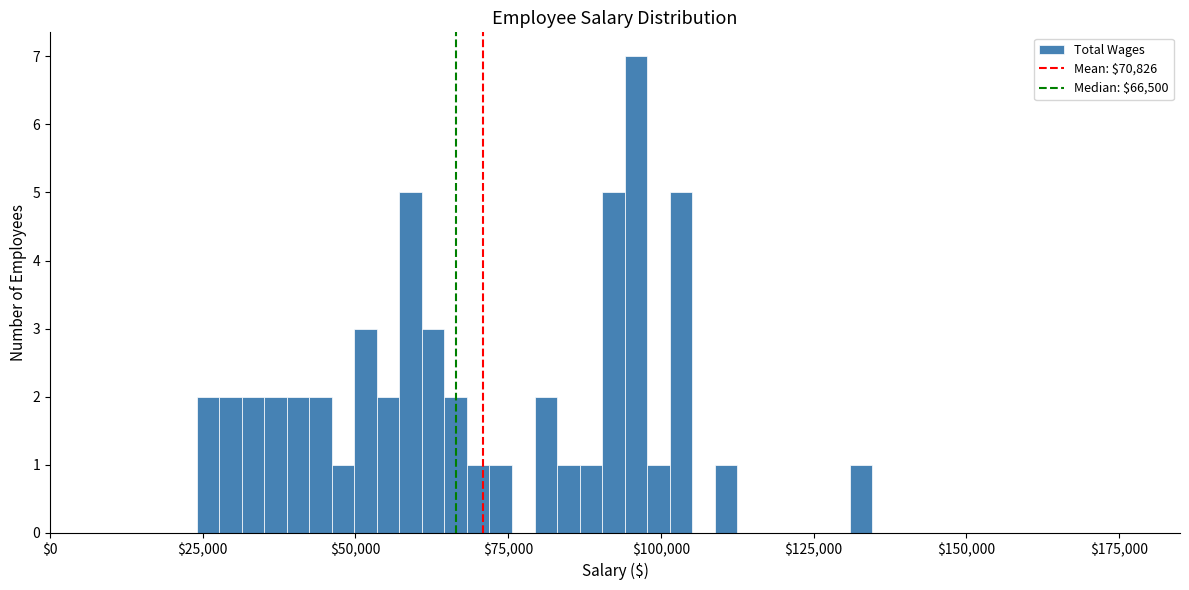

Read against the x-axis, roughly where is the centre of the tallest bar?

95000